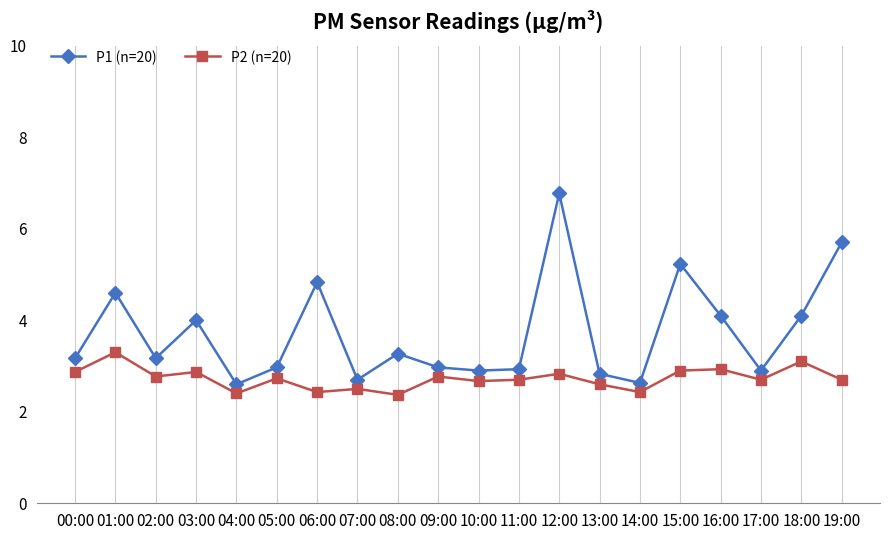

What is the minimum value for P2 (n=20)?

2.4